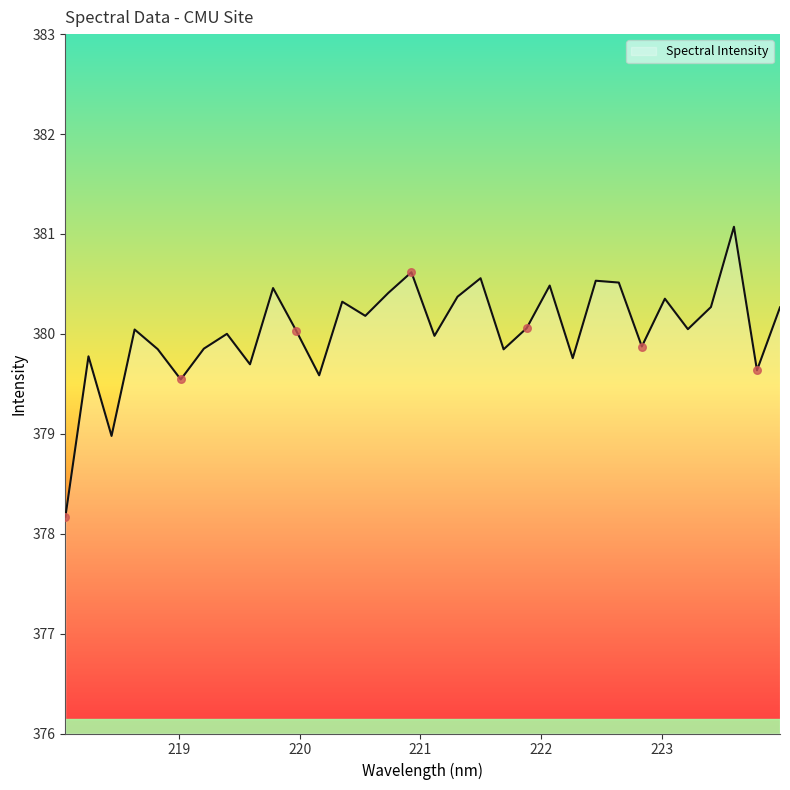

What is the difference between the maximum and minimum values?

2.9